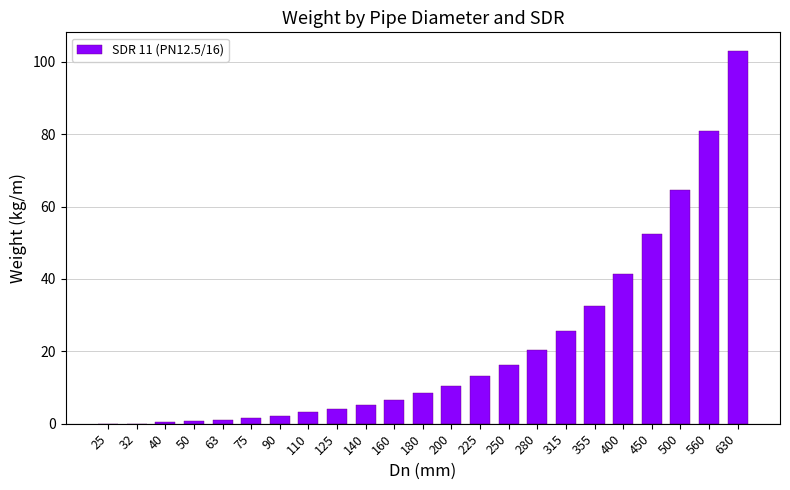

What value does the data have at 180?

8.4